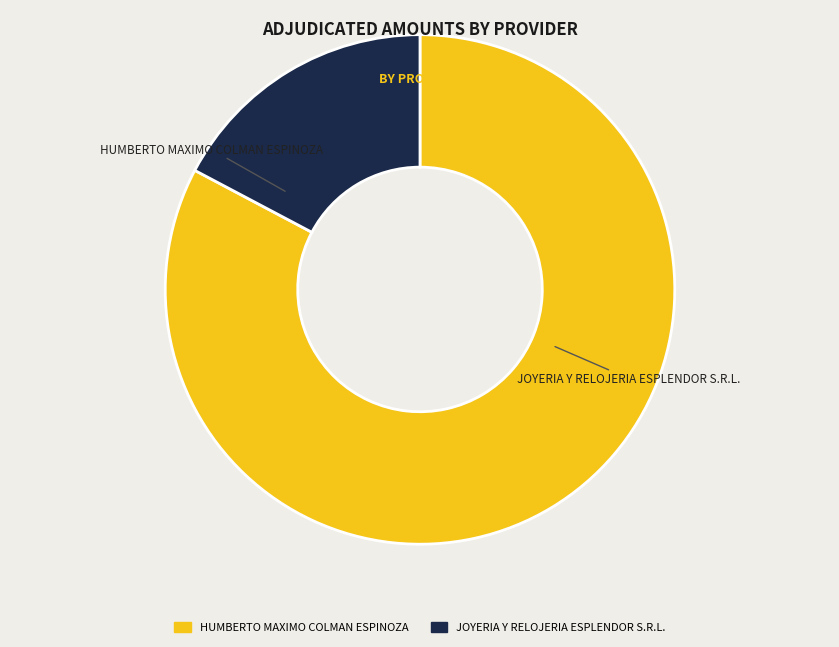

What is the ratio of the value at JOYERIA Y RELOJERIA ESPLENDOR S.R.L. to the value at HUMBERTO MAXIMO COLMAN ESPINOZA?

0.2